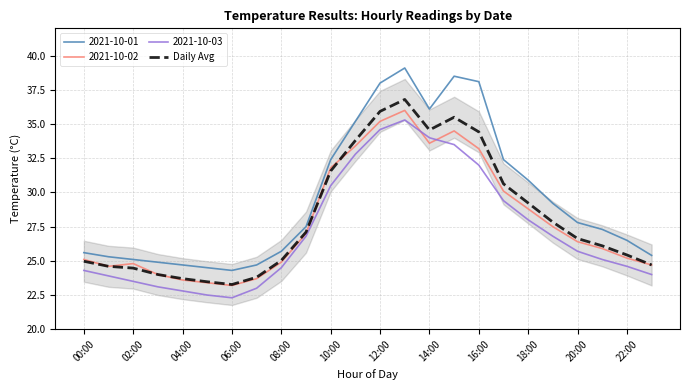

Which series has the largest range (max minus min)?

2021-10-01